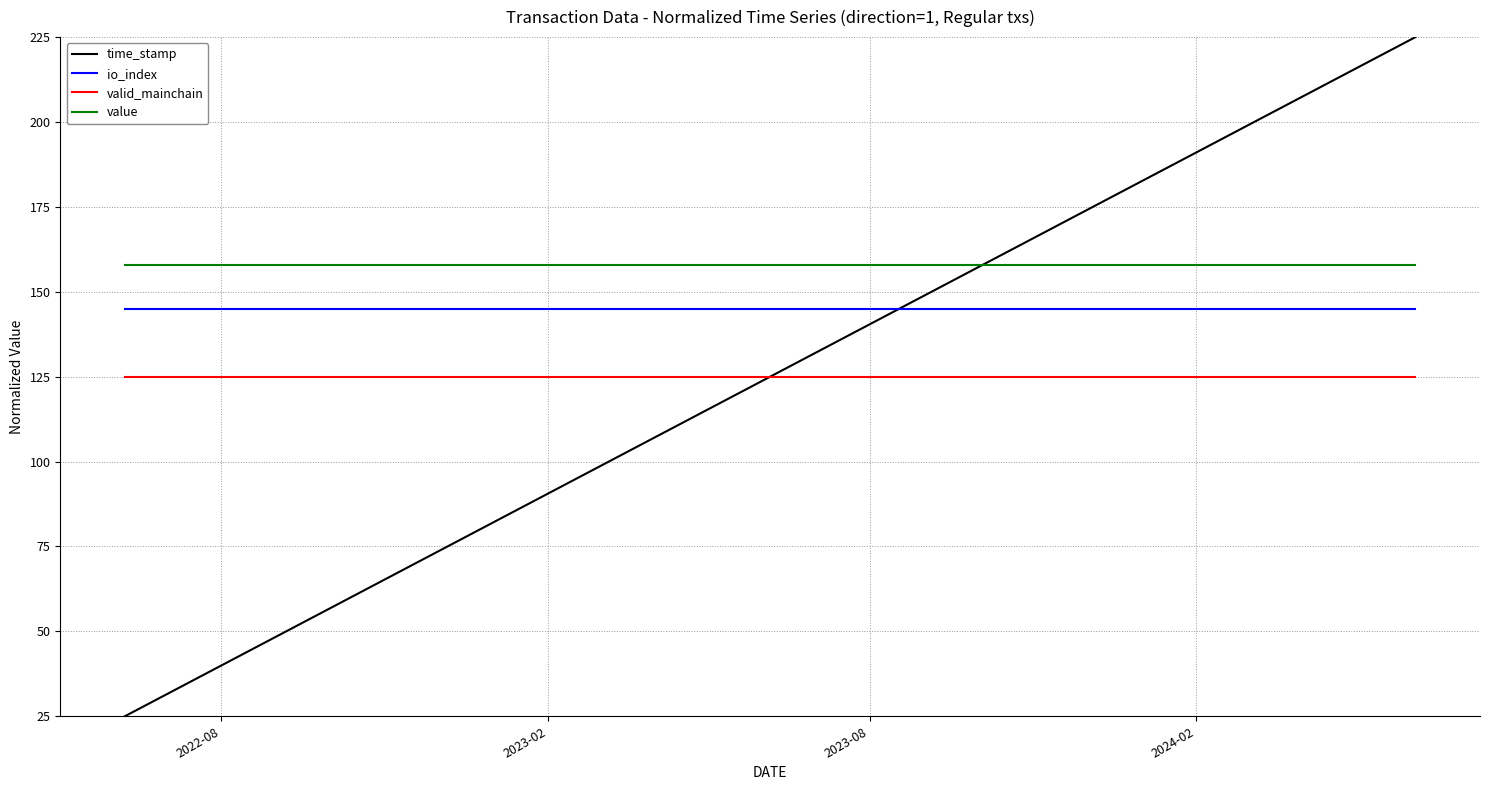

True or false: valid_mainchain and value cross at least once.

False